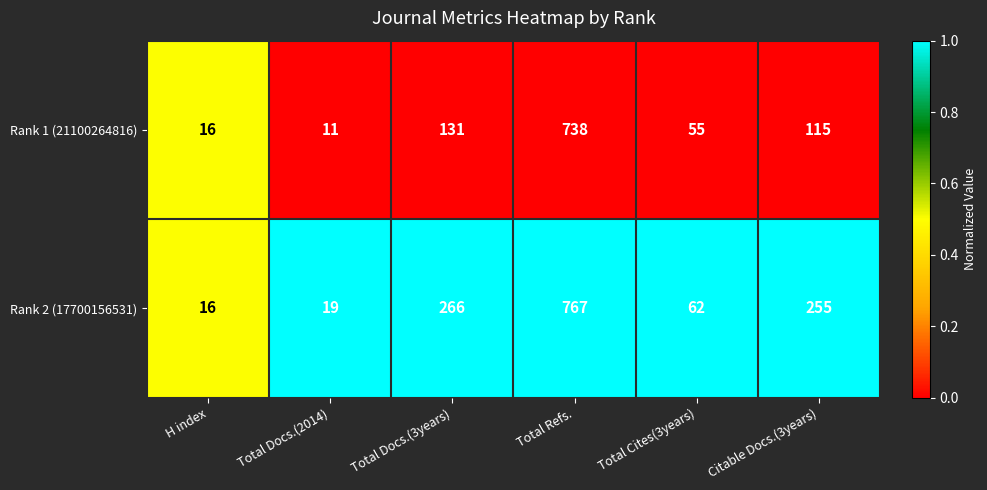

Reading left to right, list all the values displayed in this chart.

Rank 1 (21100264816): H index=16	Total Docs.(2014)=11	Total Docs.(3years)=131	Total Refs.=738	Total Cites(3years)=55	Citable Docs.(3years)=115
Rank 2 (17700156531): H index=16	Total Docs.(2014)=19	Total Docs.(3years)=266	Total Refs.=767	Total Cites(3years)=62	Citable Docs.(3years)=255